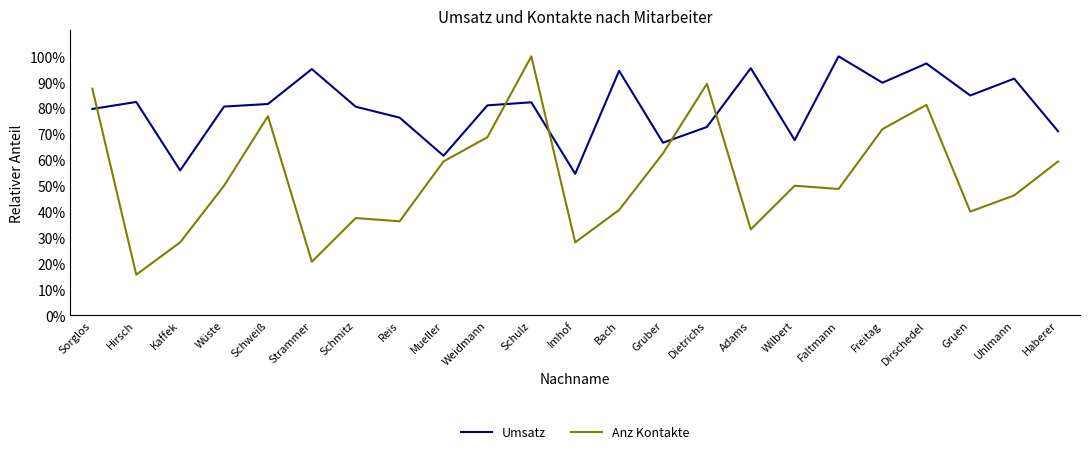

What is the approximate value of Umsatz at Schweiß?

81.6